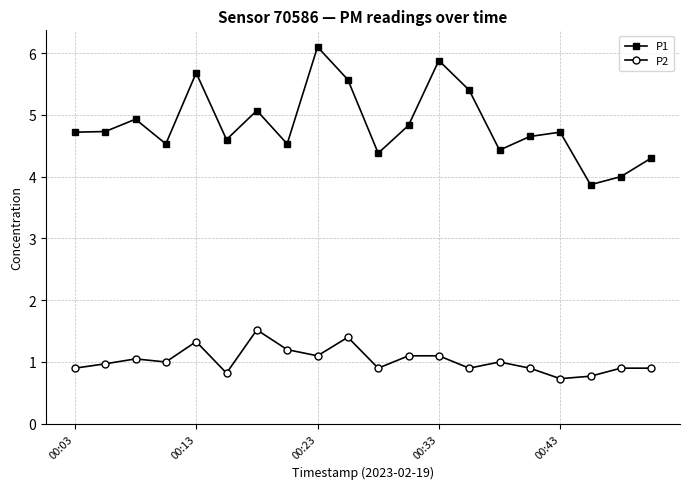

List the series in order of their overall mean, lowest first.

P2, P1